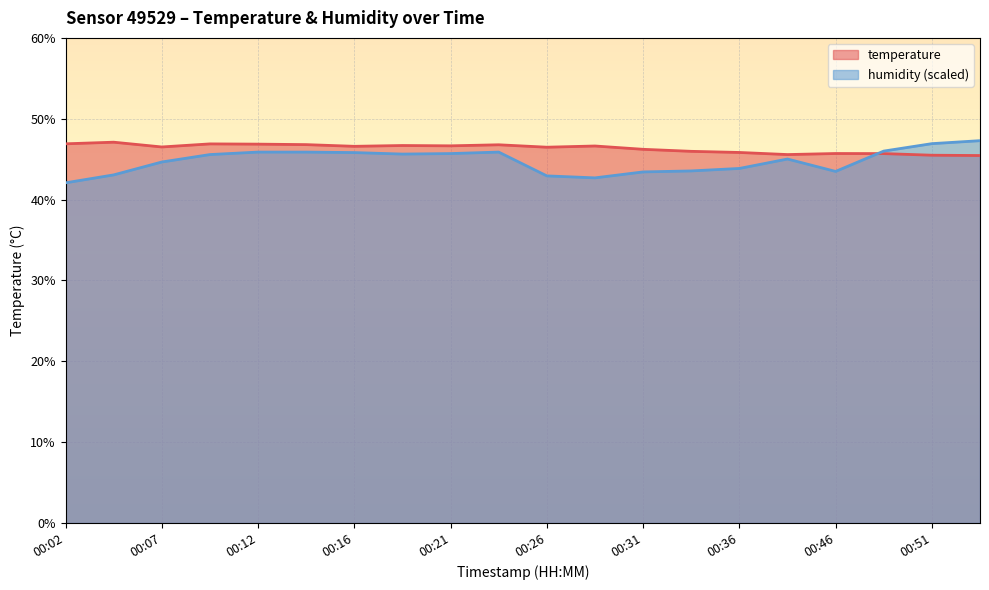

Reading left to right, extract all data points from this chart.

temperature: 46.9	47.1	46.5	46.9	46.9	46.8	46.6	46.7	46.6	46.8	46.5	46.6	46.2	46.0	45.8	45.6	45.7	45.7	45.5	45.5
humidity: 42.1	43.1	44.7	45.6	45.9	45.9	45.8	45.6	45.7	45.9	42.9	42.7	43.4	43.5	43.9	45.0	43.5	46.0	46.9	47.3